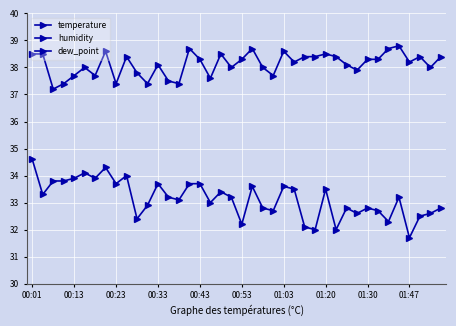

Is the value of temperature at 15 greater than the value of humidity at 28?

Yes